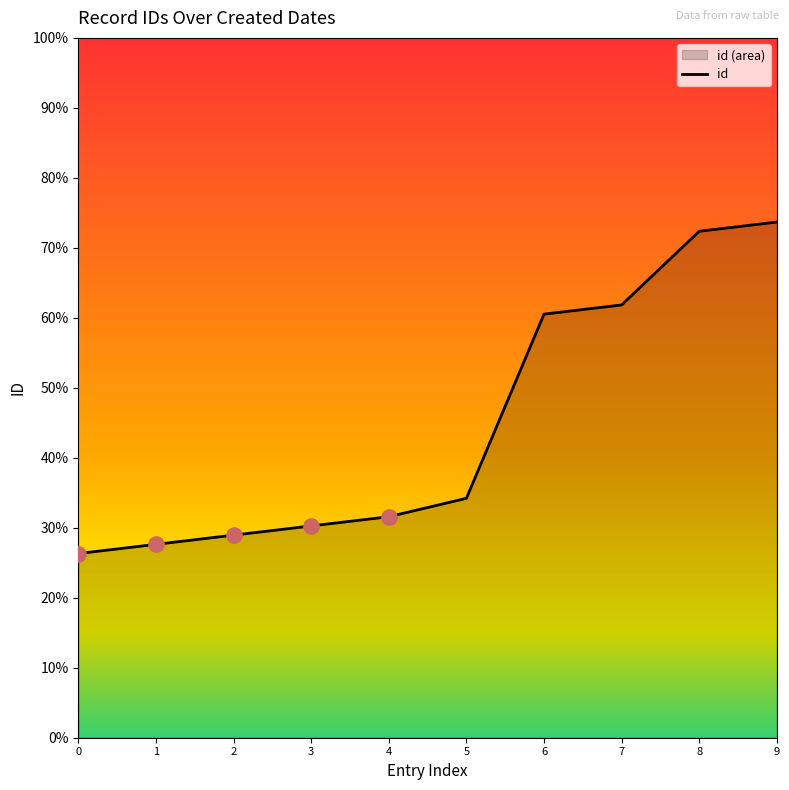

Approximately how many times larger is the value at 1 compared to 2?

1.0